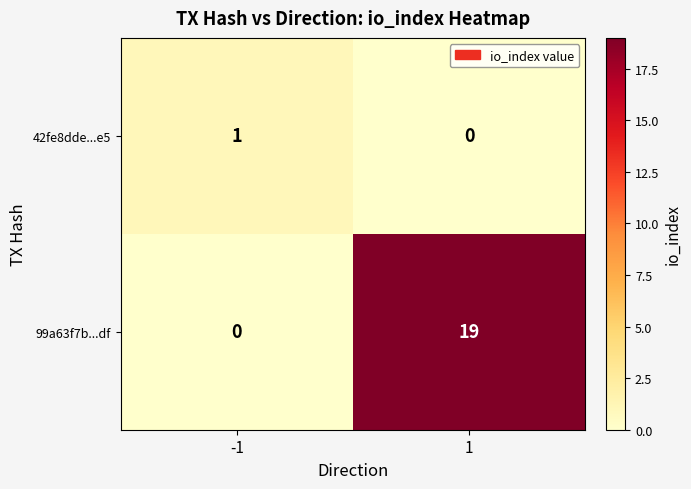

What is the sum of the 99a63f7b...df values at 1 and -1?

19